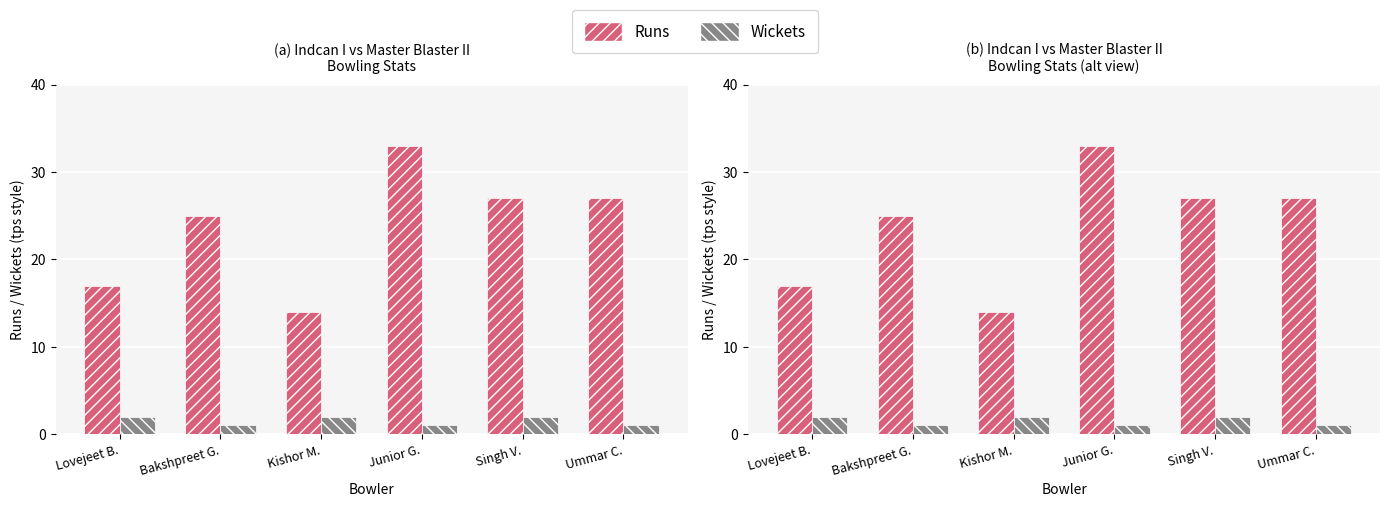

List the series in order of their overall mean, lowest first.

Wickets, Runs